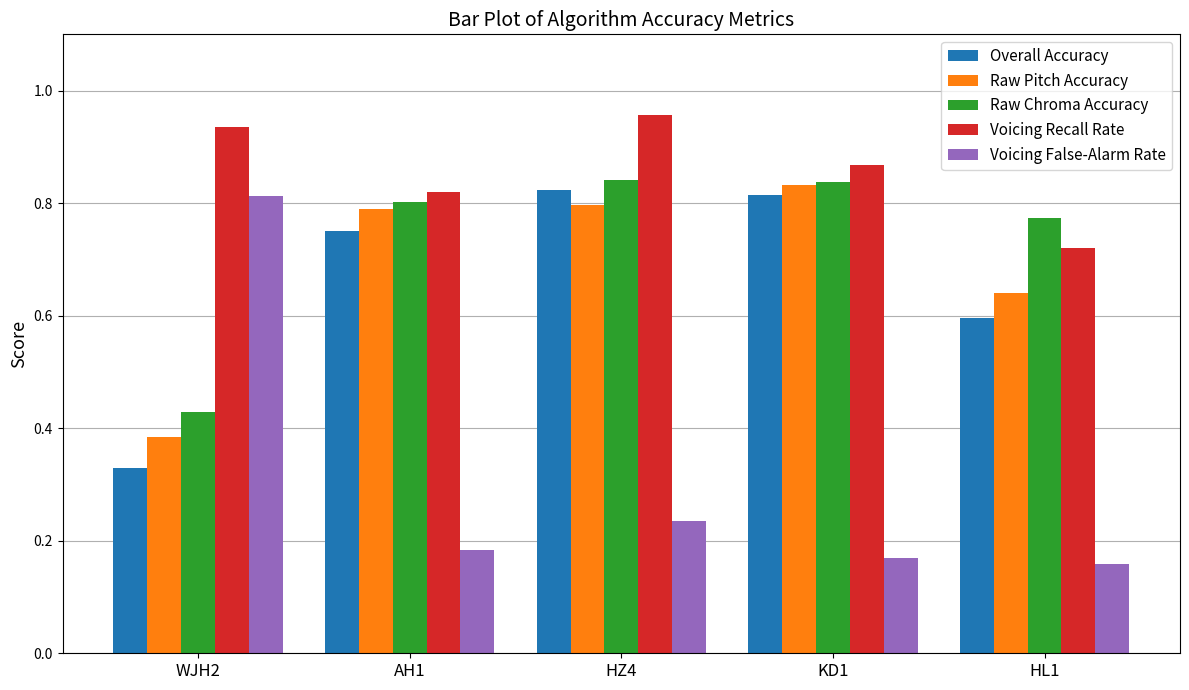

What position from the left is HZ4?

3